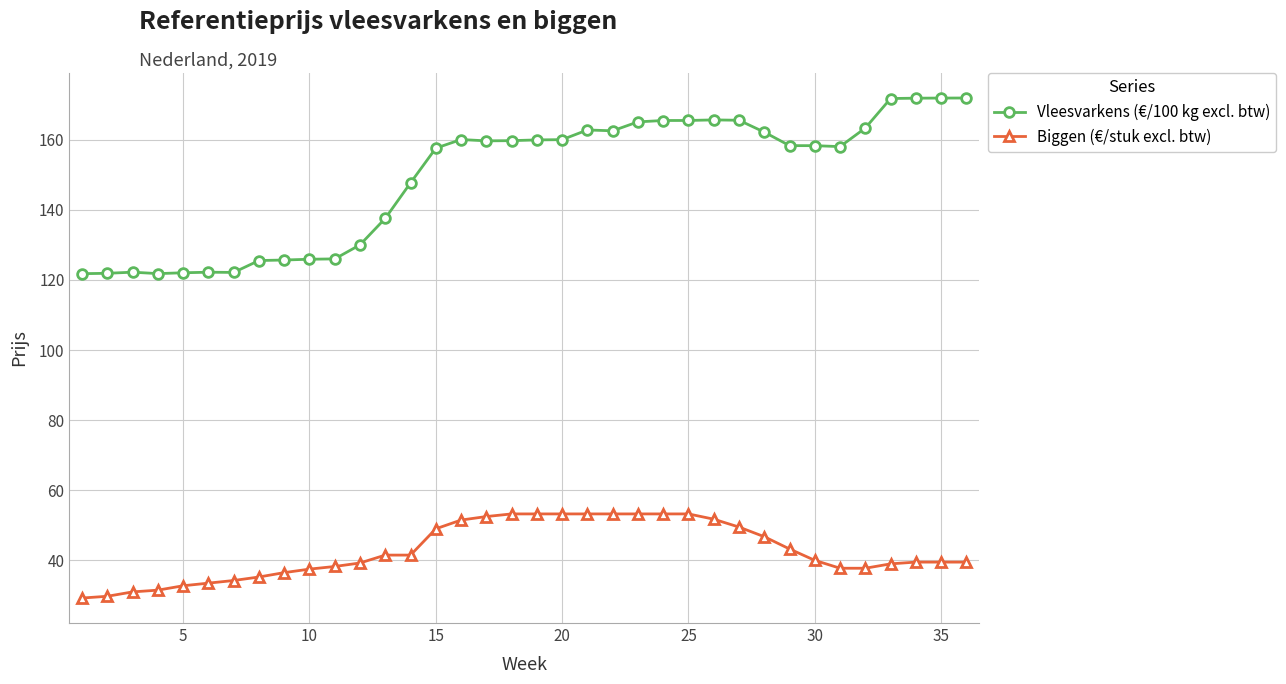

What is the value of the Vleesvarkens (€/100 kg excl. btw) point at the 22nd from the left?

162.6